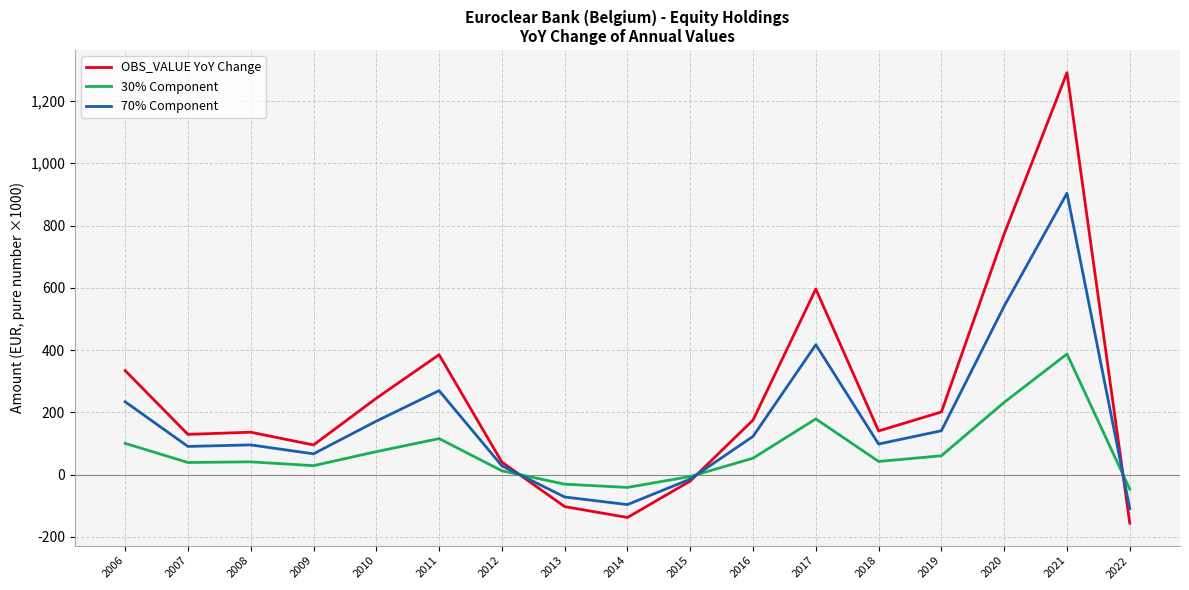

How many intersections are there between OBS_VALUE YoY Change and 70% Component?

3